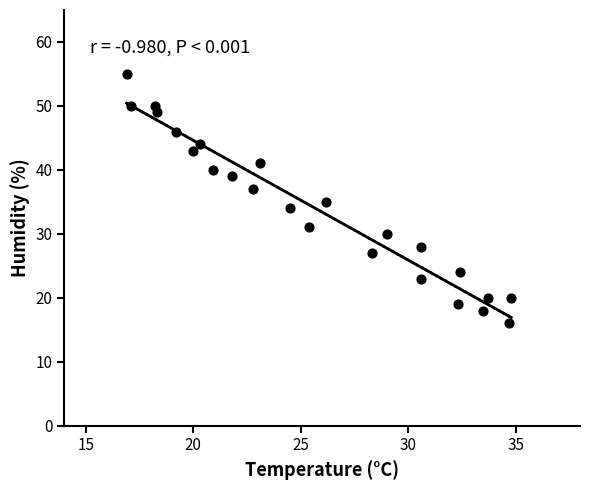

What is the range of Y values (max minus min)?

39